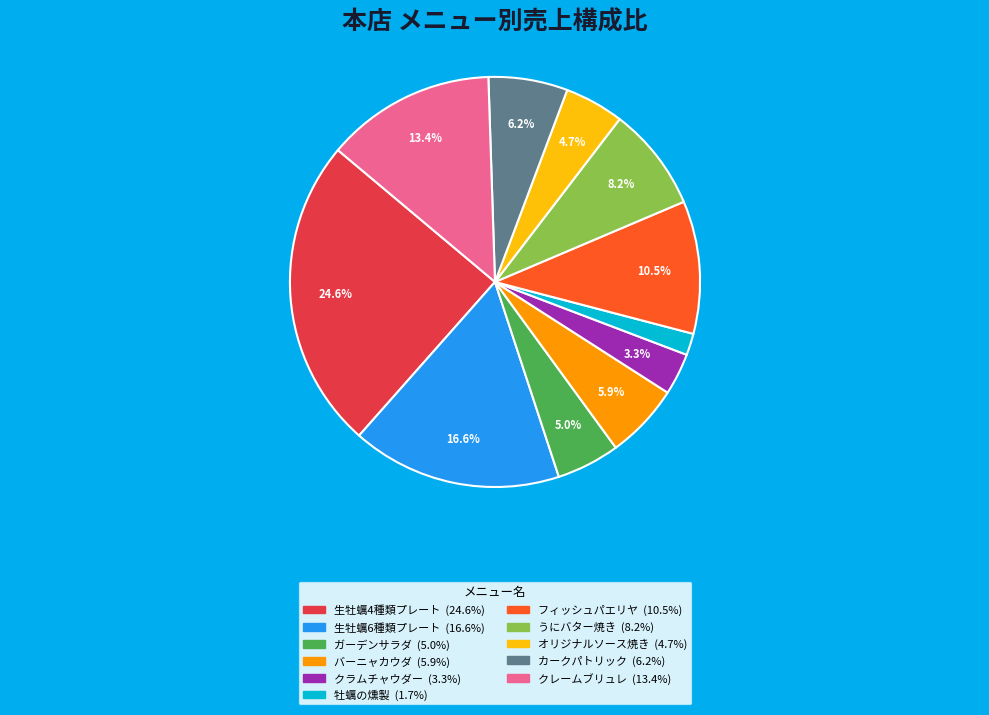

What is the largest slice in the pie chart?

生牡蠣4種類プレート